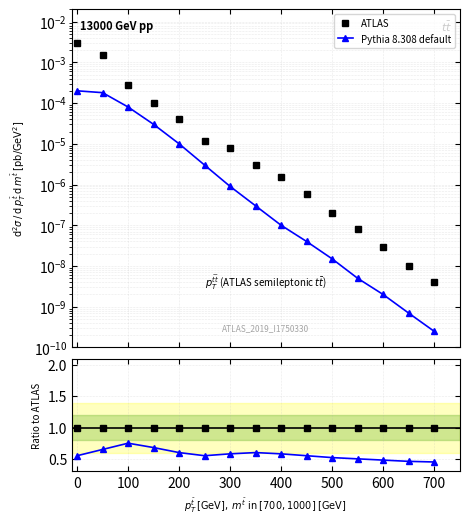

What are all the series names shown in the legend?

ATLAS, Pythia 8.308 default